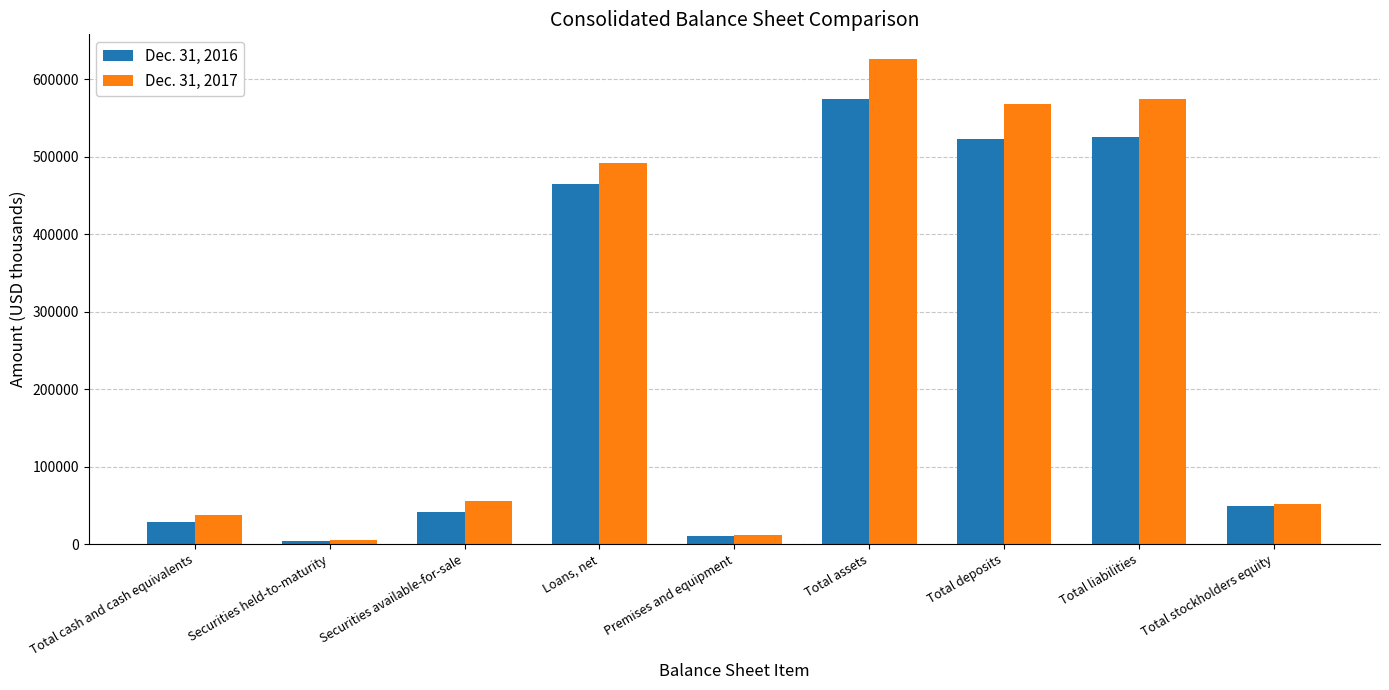

What position from the left is Securities available-for-sale?

3